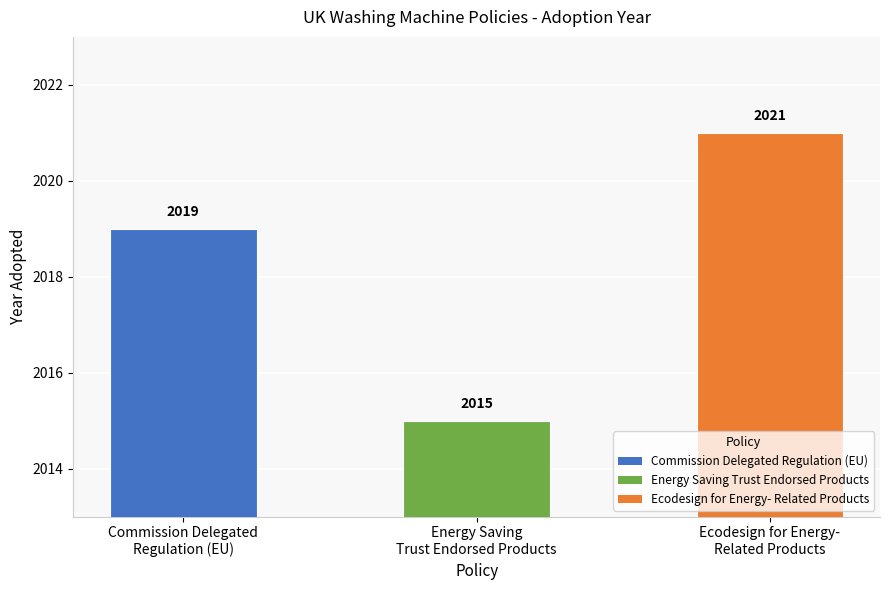

What is the label of the 1st bar from the left?

Commission Delegated
Regulation (EU)